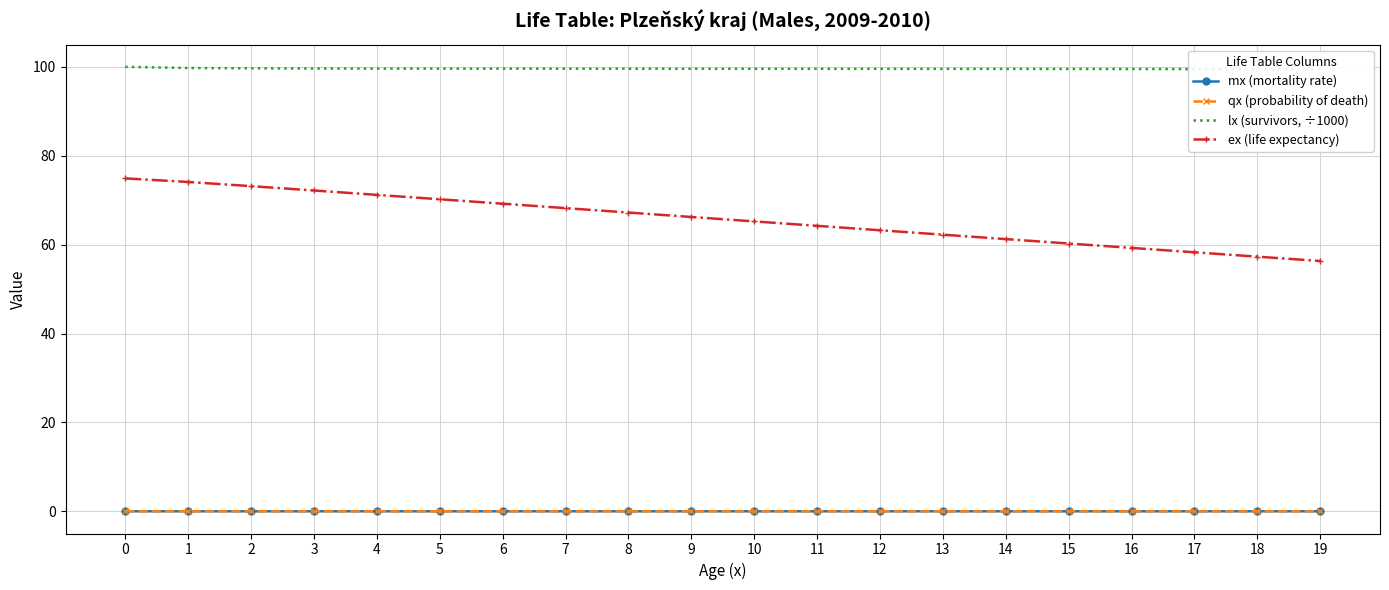

At 10, list the series in order from largest to smallest.

lx (survivors, ÷1000), ex (life expectancy), mx (mortality rate), qx (probability of death)